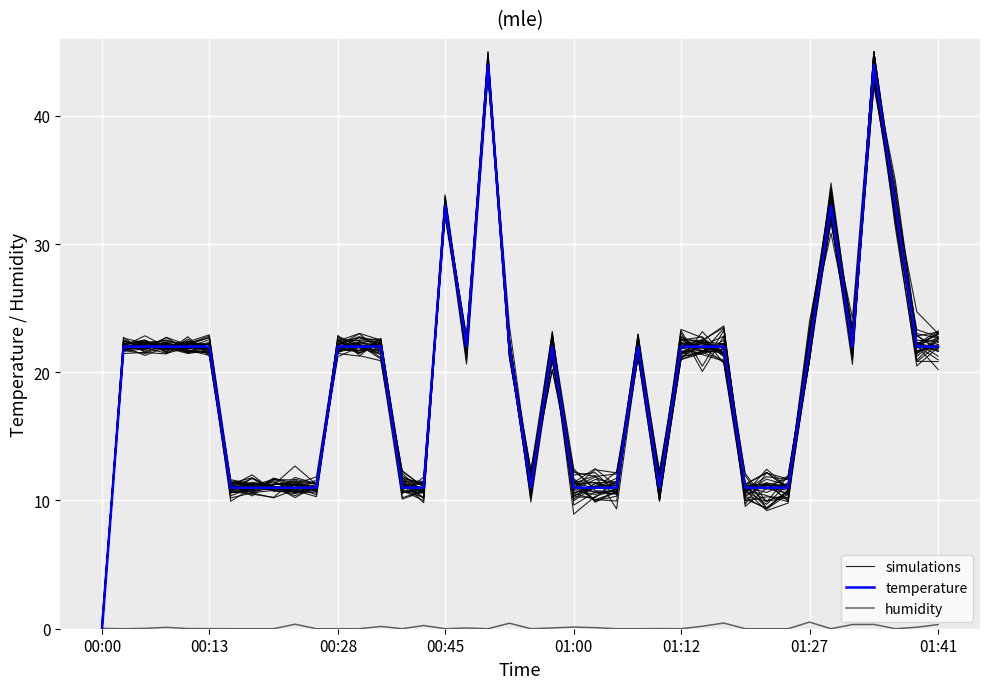

True or false: temperature has more than 0 points higher than both neighbors.

True